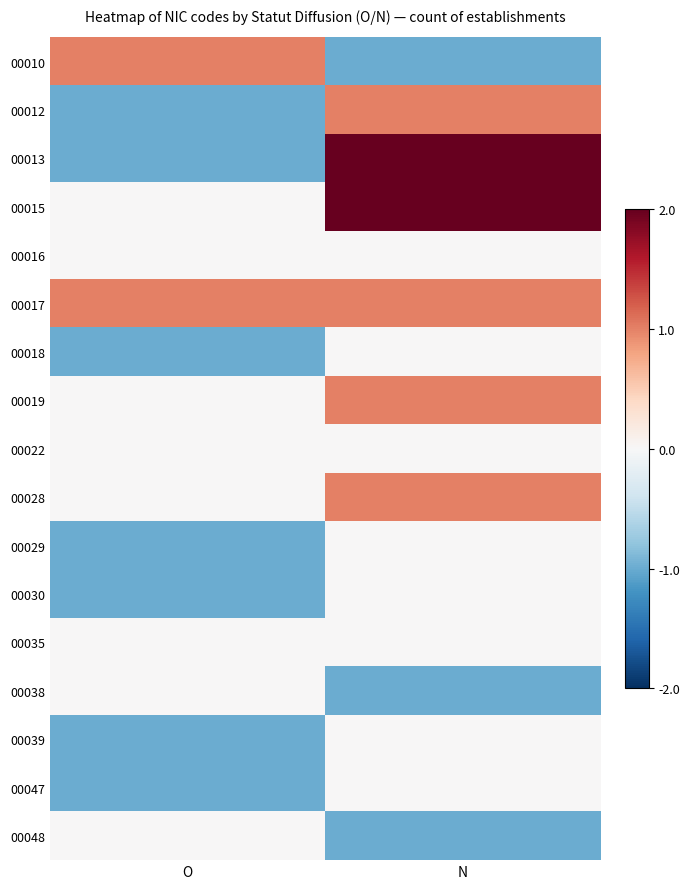

Between O and N, which series saw the biggest shift?

00013